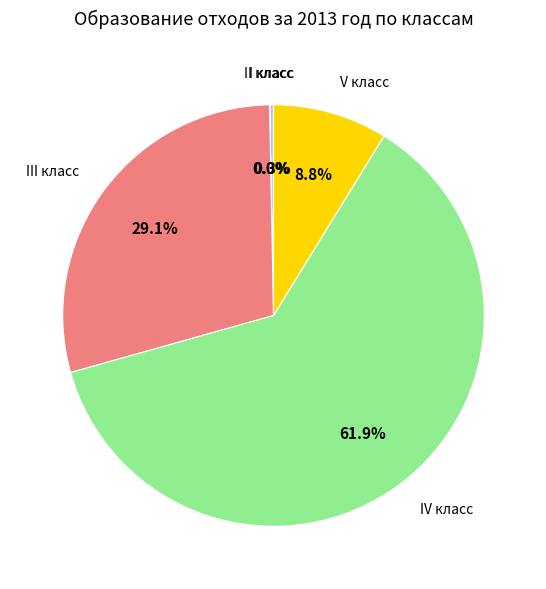

What percentage is NOT represented by I класс?

99.7%